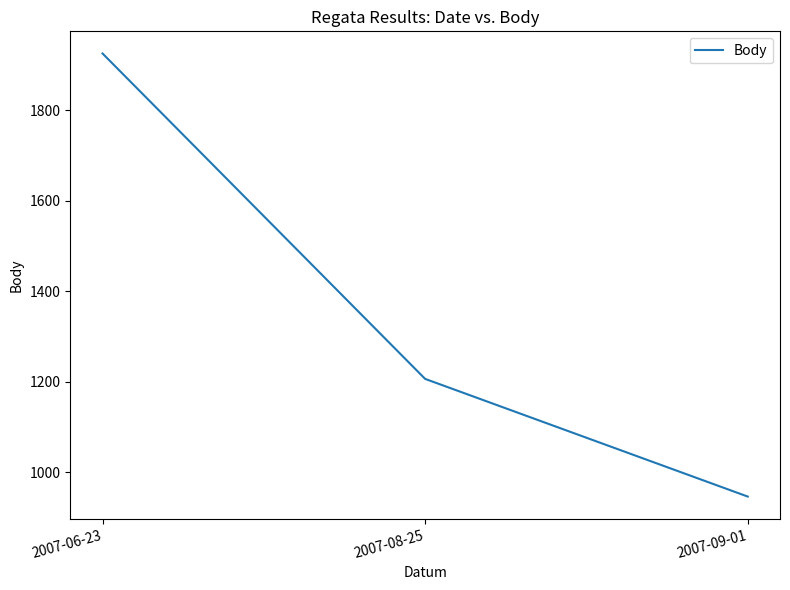

Between 2007-09-01 and 2007-08-25, which is larger?

2007-08-25